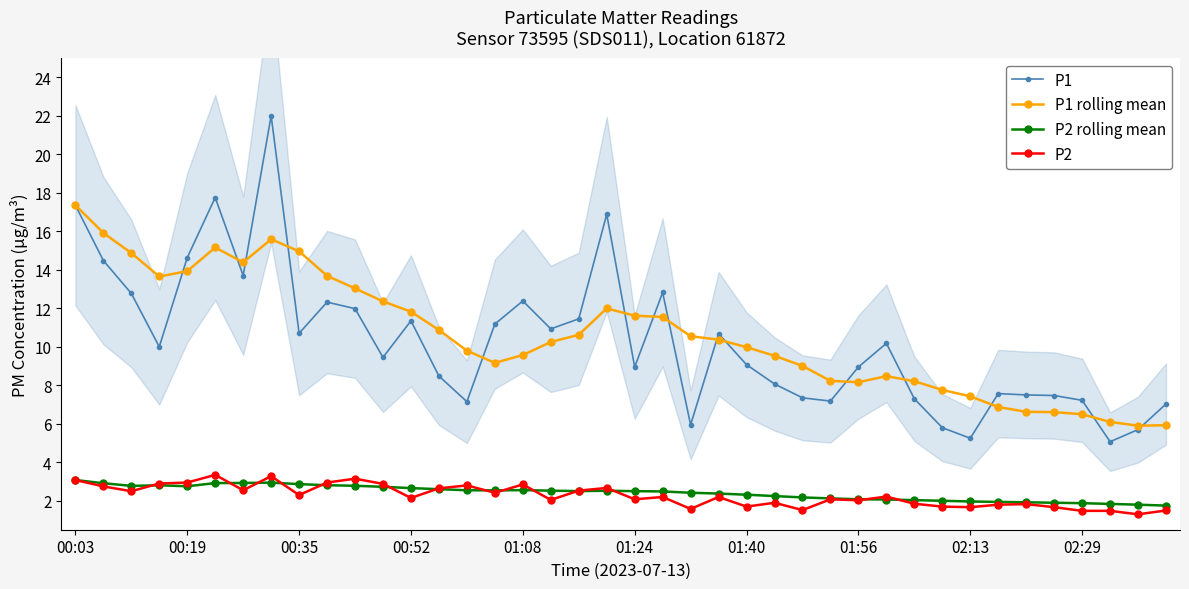

True or false: P2 and P1 intersect in this chart.

False